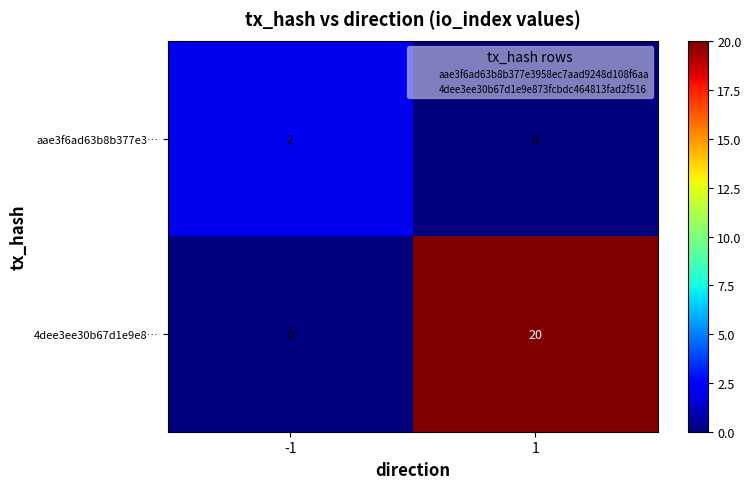

List the series in order of their overall mean, lowest first.

aae3f6ad63b8b377e3…, 4dee3ee30b67d1e9e8…